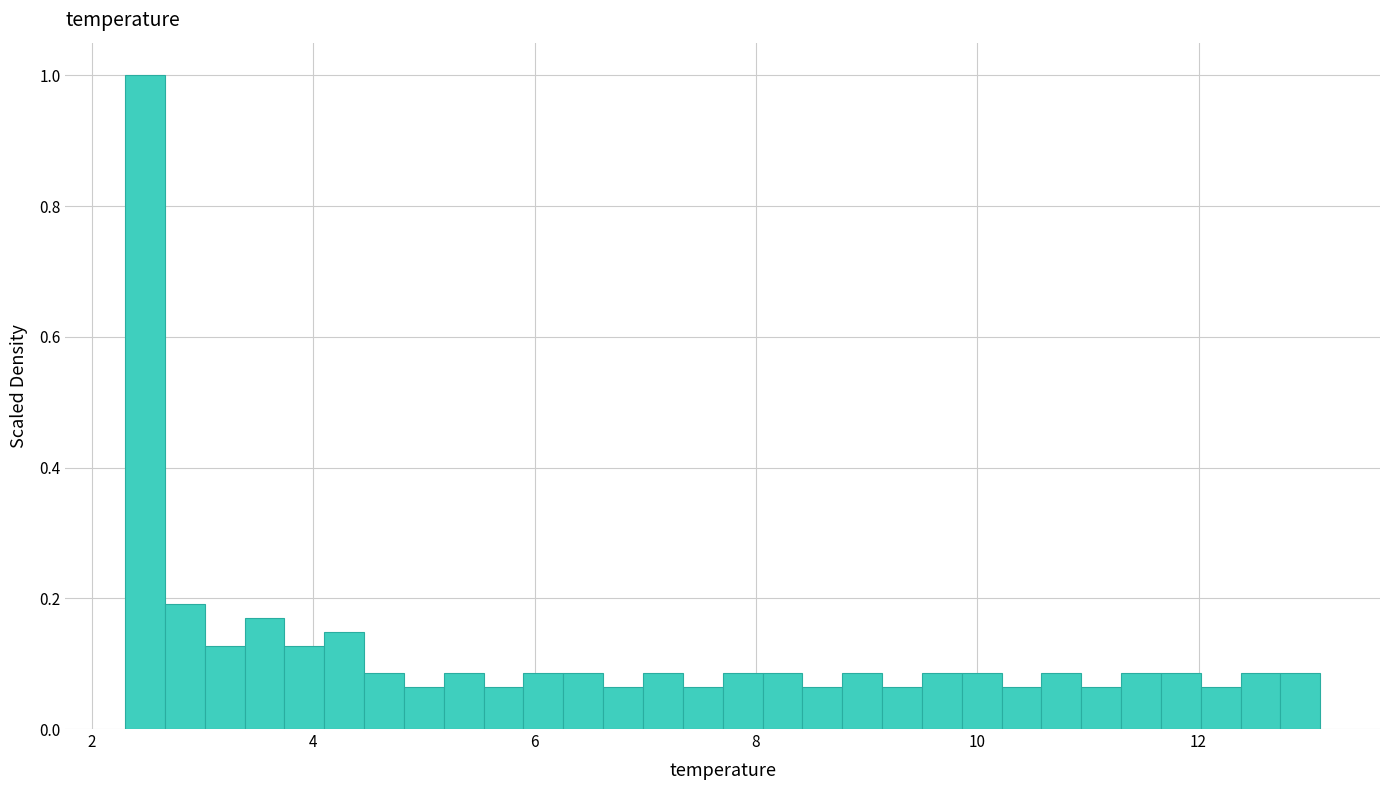

Around what value on the x-axis is the tallest bar? Give the approximate position of its centre, as read against the axis.

2.4